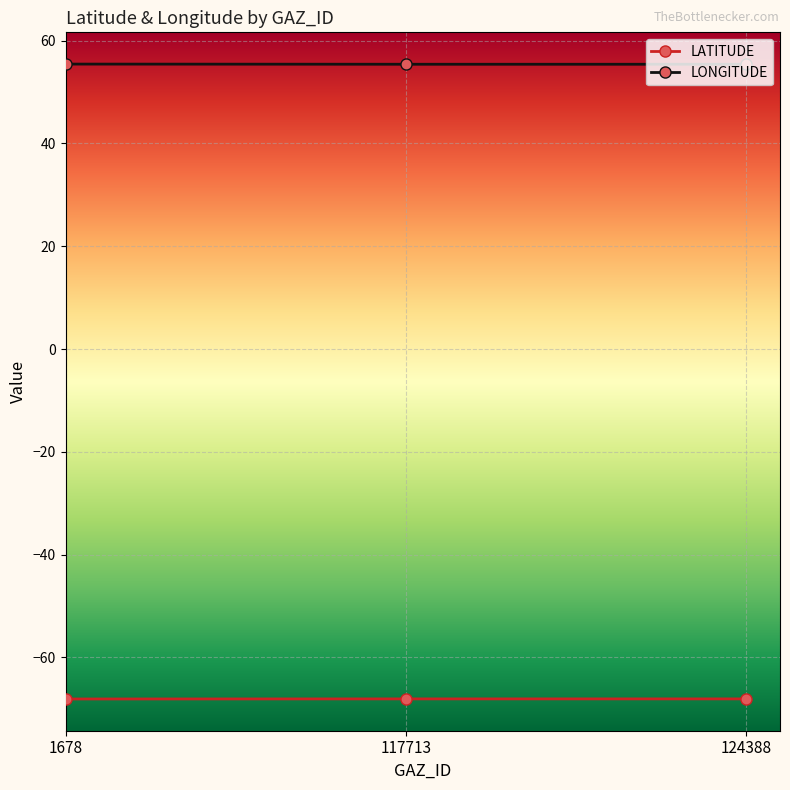

What is the lowest value of the LATITUDE series?

-68.1